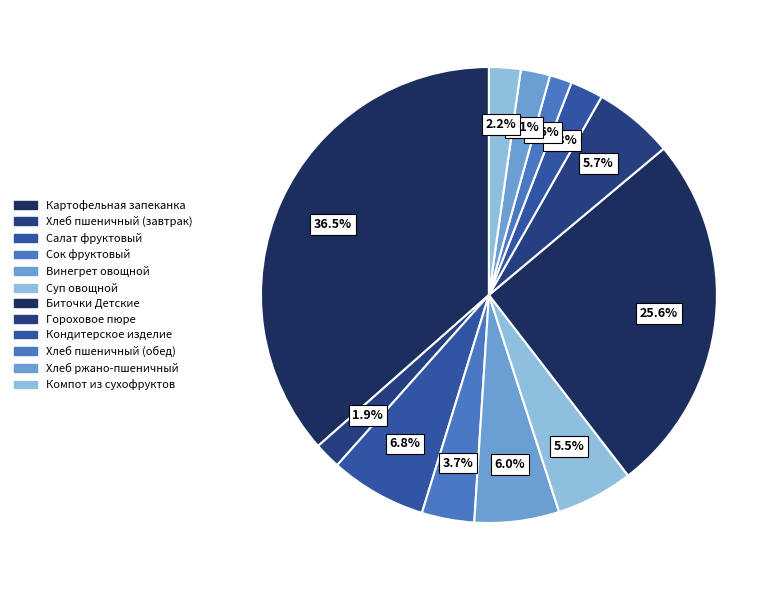

To the nearest percent, what is the combined percentage of Хлеб пшеничный (завтрак) and Гороховое пюре?

8%